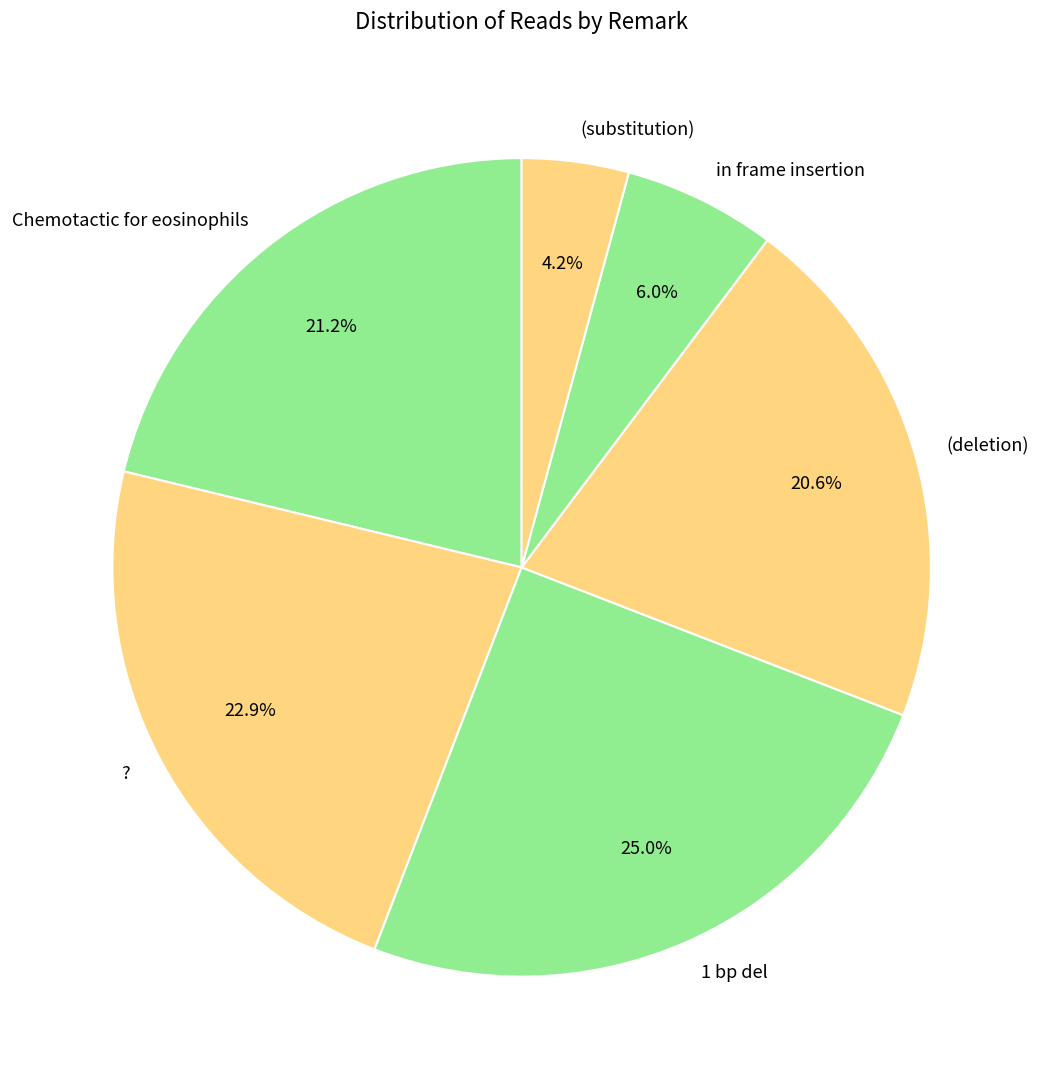

The Chemotactic for eosinophils slice represents 27% of the pie. True or false?

False